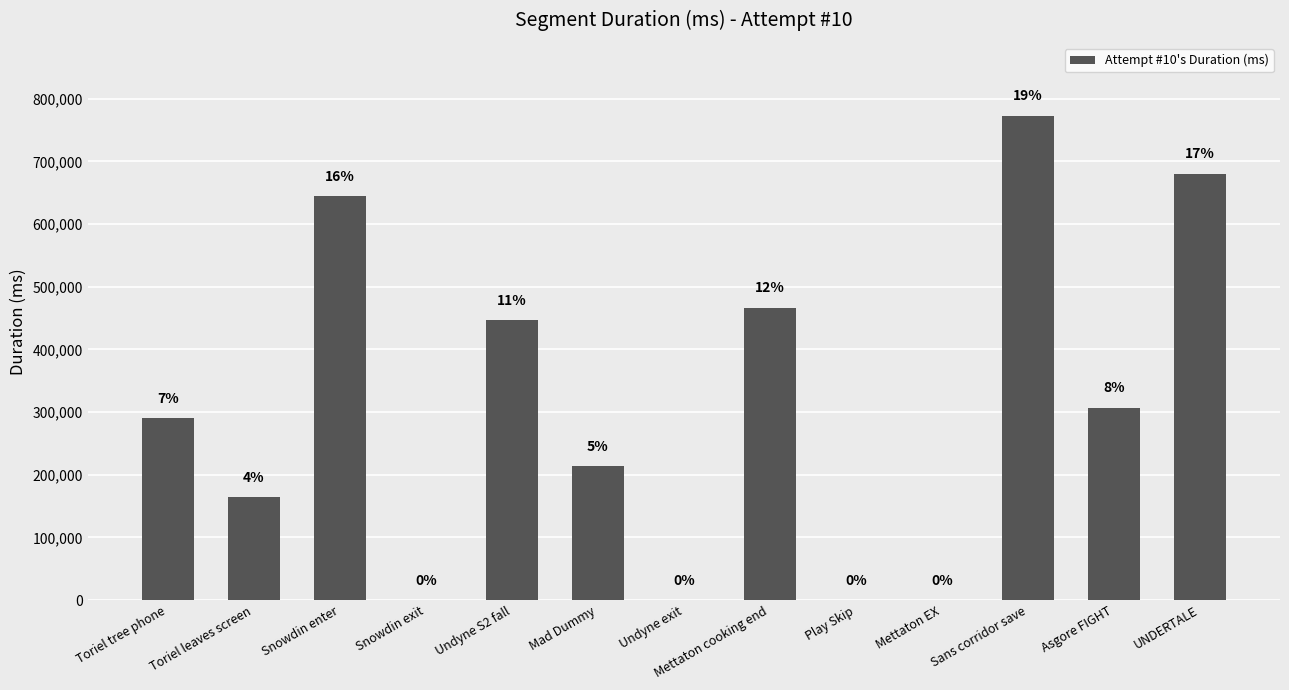

What is the sum of all values?

3986569